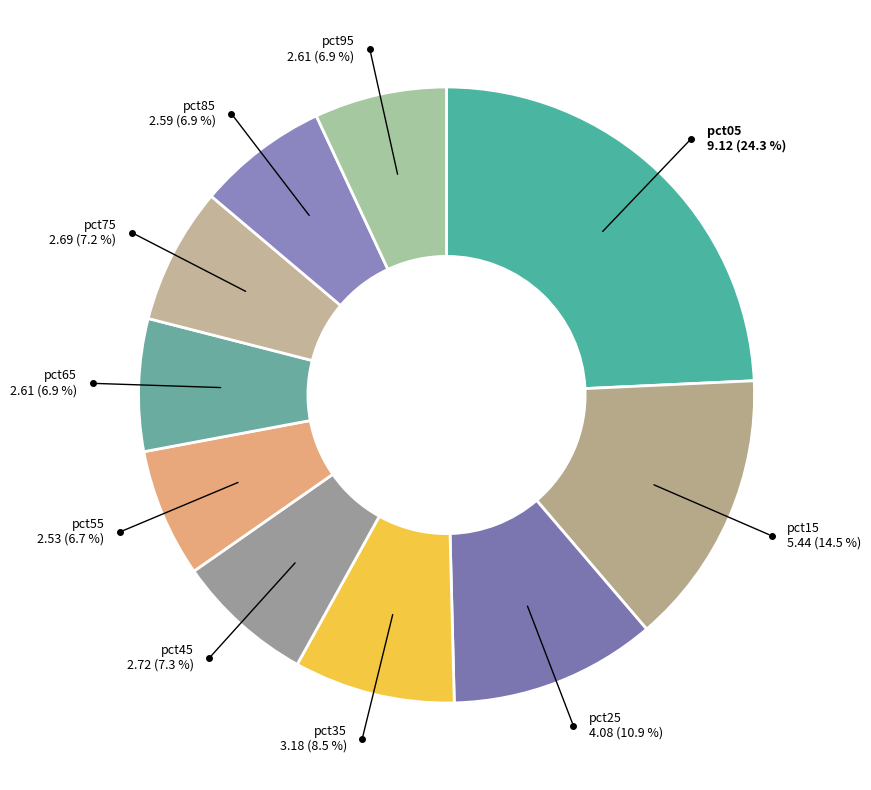

How many slices are in this pie chart?

10